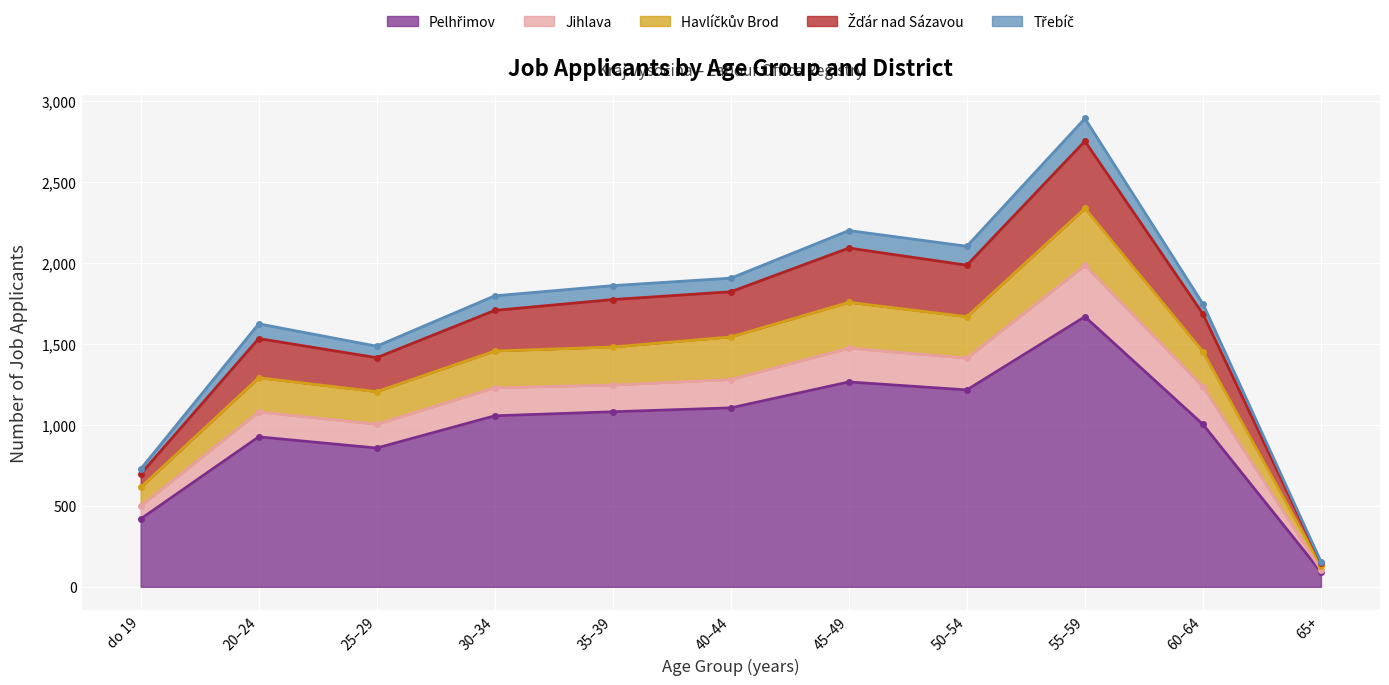

Is it true that Žďár nad Sázavou equals 1306 at do 19?

False